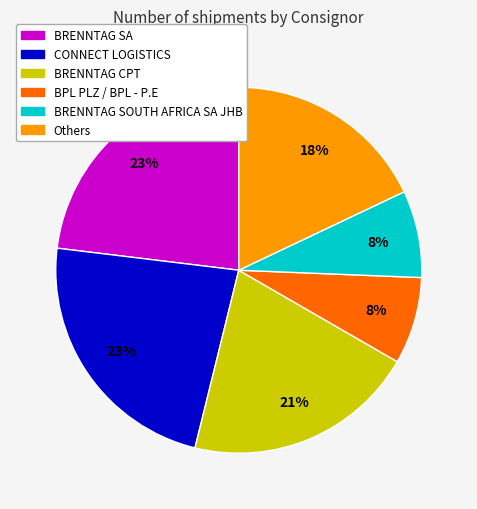

How many slices are in this pie chart?

6